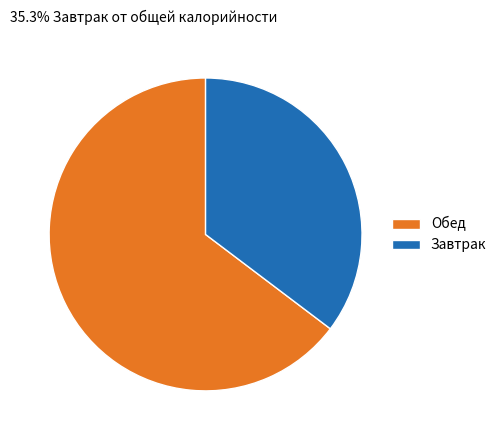

Which category accounts for the majority?

Обед